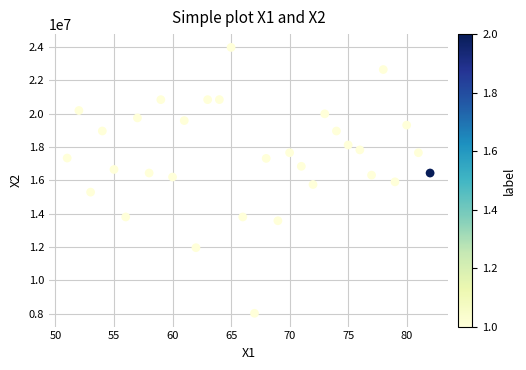

What is the range of Y values (max minus min)?

15964097